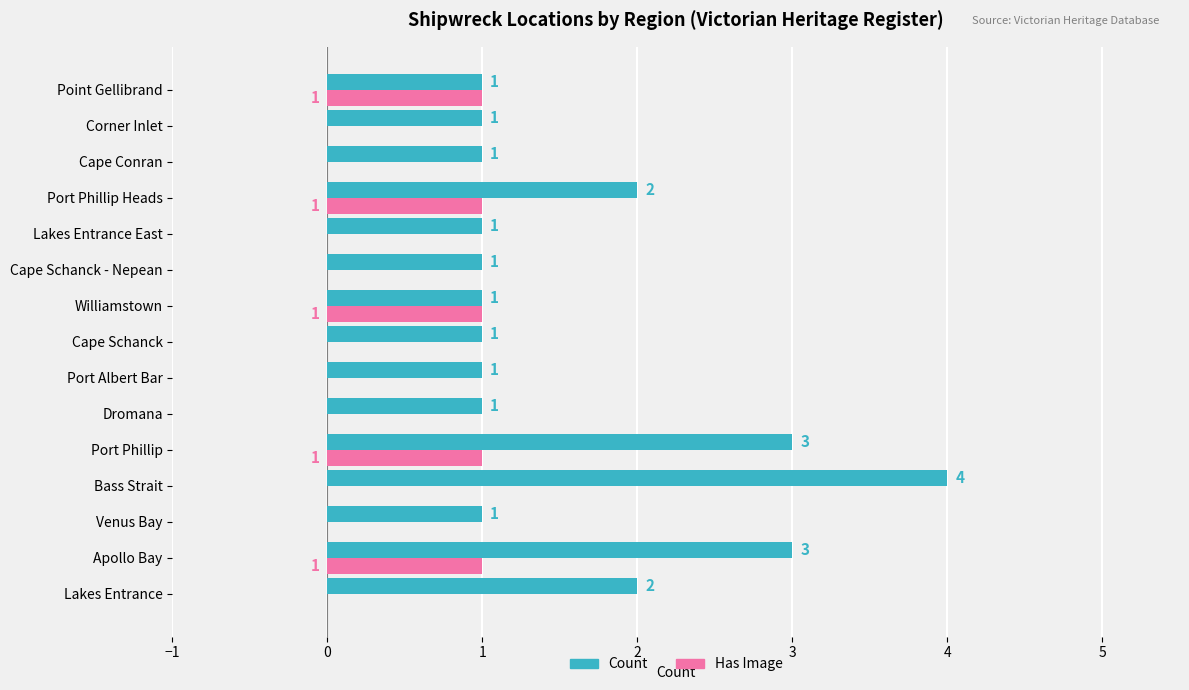

What is the sum of all Has Image values?

5